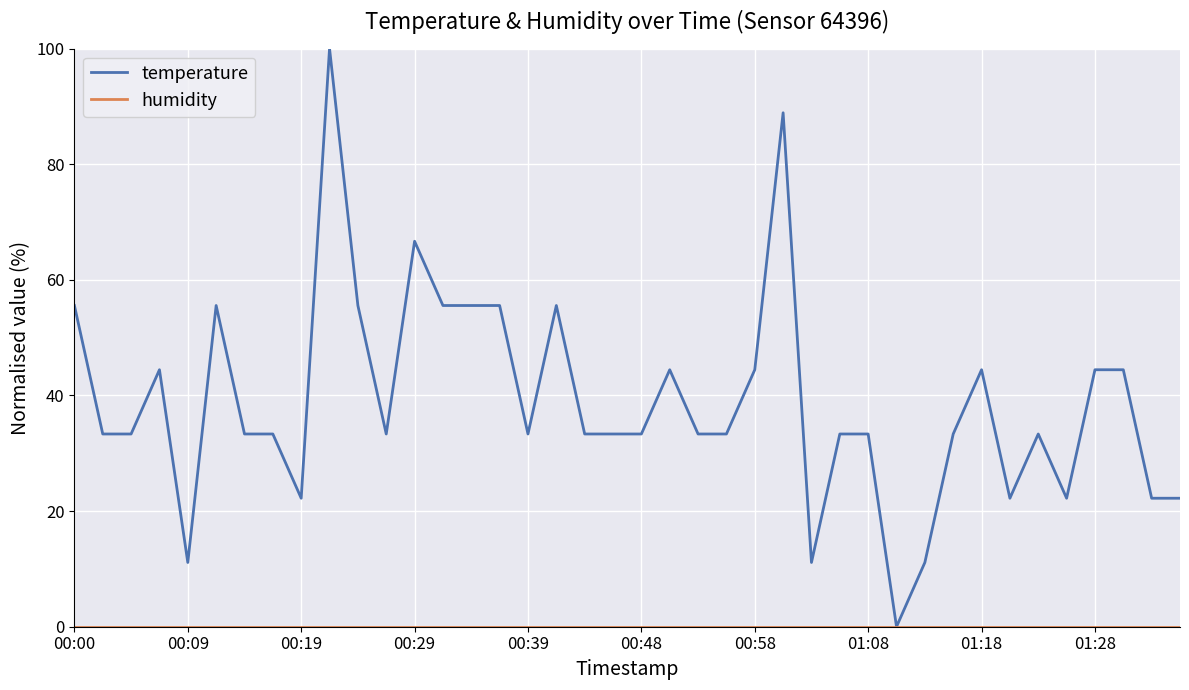

Does the chart have visible grid lines?

Yes